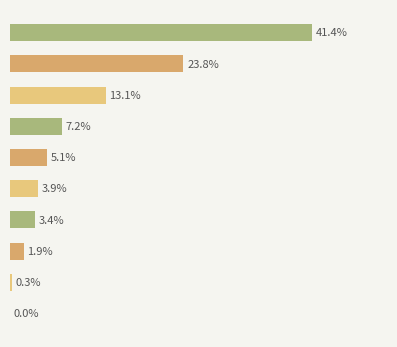

Are the bars horizontal?

Yes